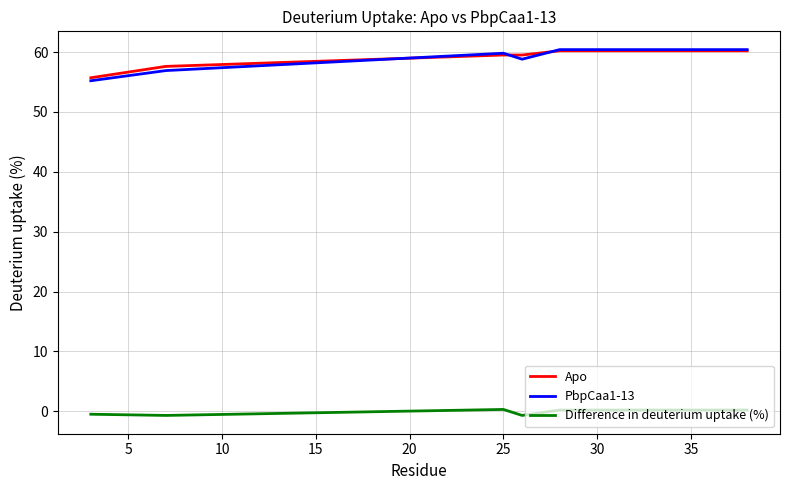

True or false: PbpCaa1-13 and Difference in deuterium uptake (%) intersect in this chart.

False